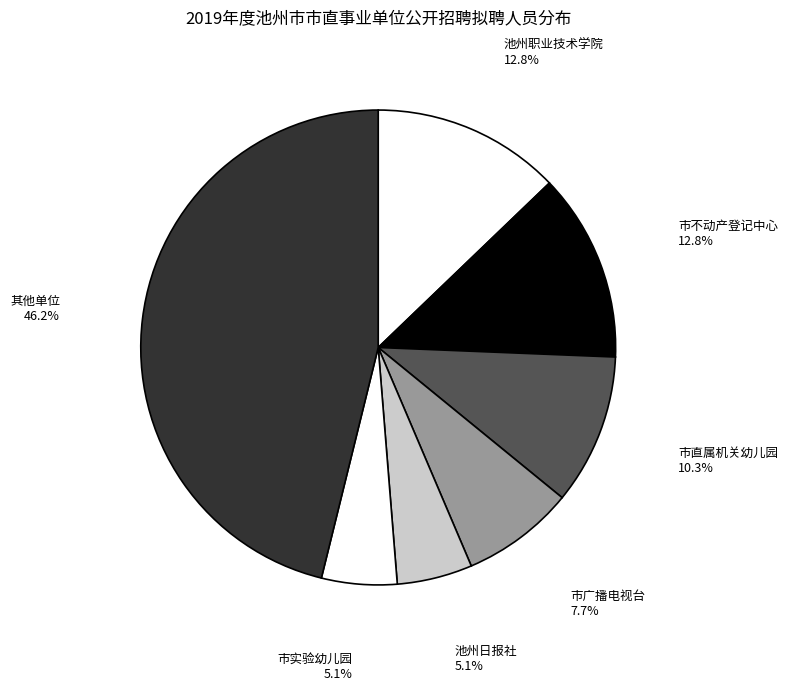

Which category has the biggest portion of the pie?

其他单位